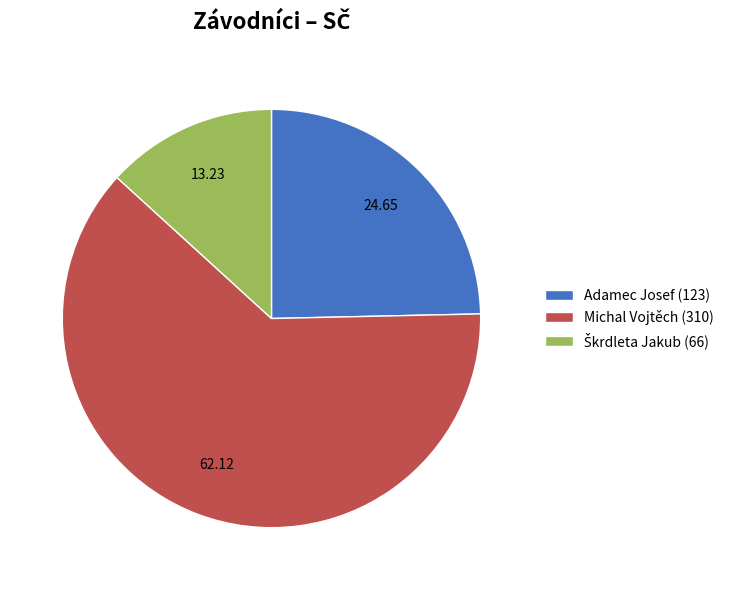

Which slice represents more than half of the pie?

Michal Vojtěch (310)